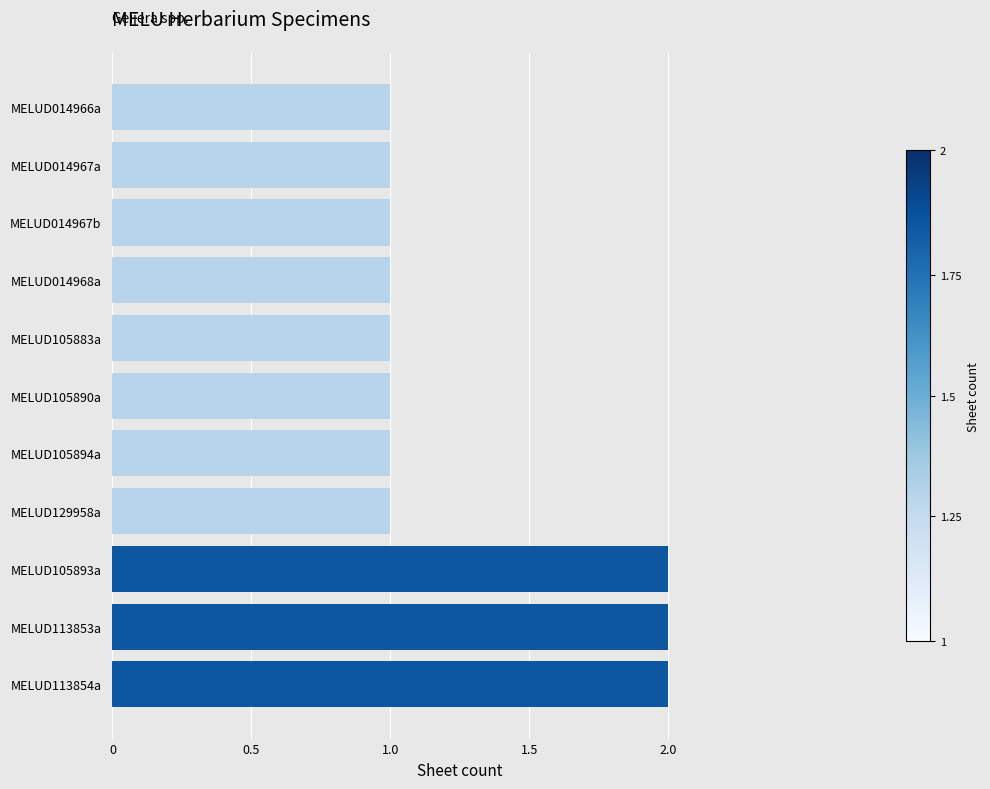

What is the smallest value displayed?

1